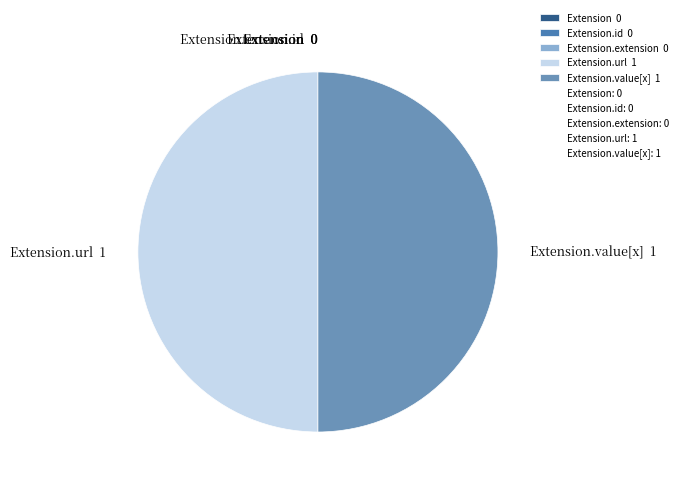

Combined, do Extension.value[x] 1 and Extension.url 1 account for over 50%?

Yes